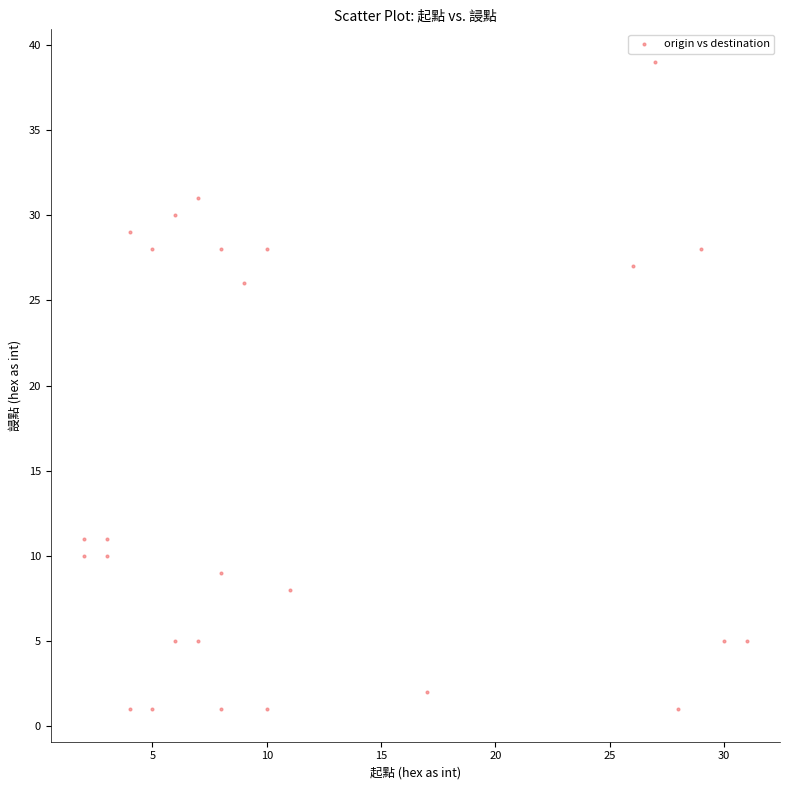

What Y value in the scatter plot is closest to 20?

26